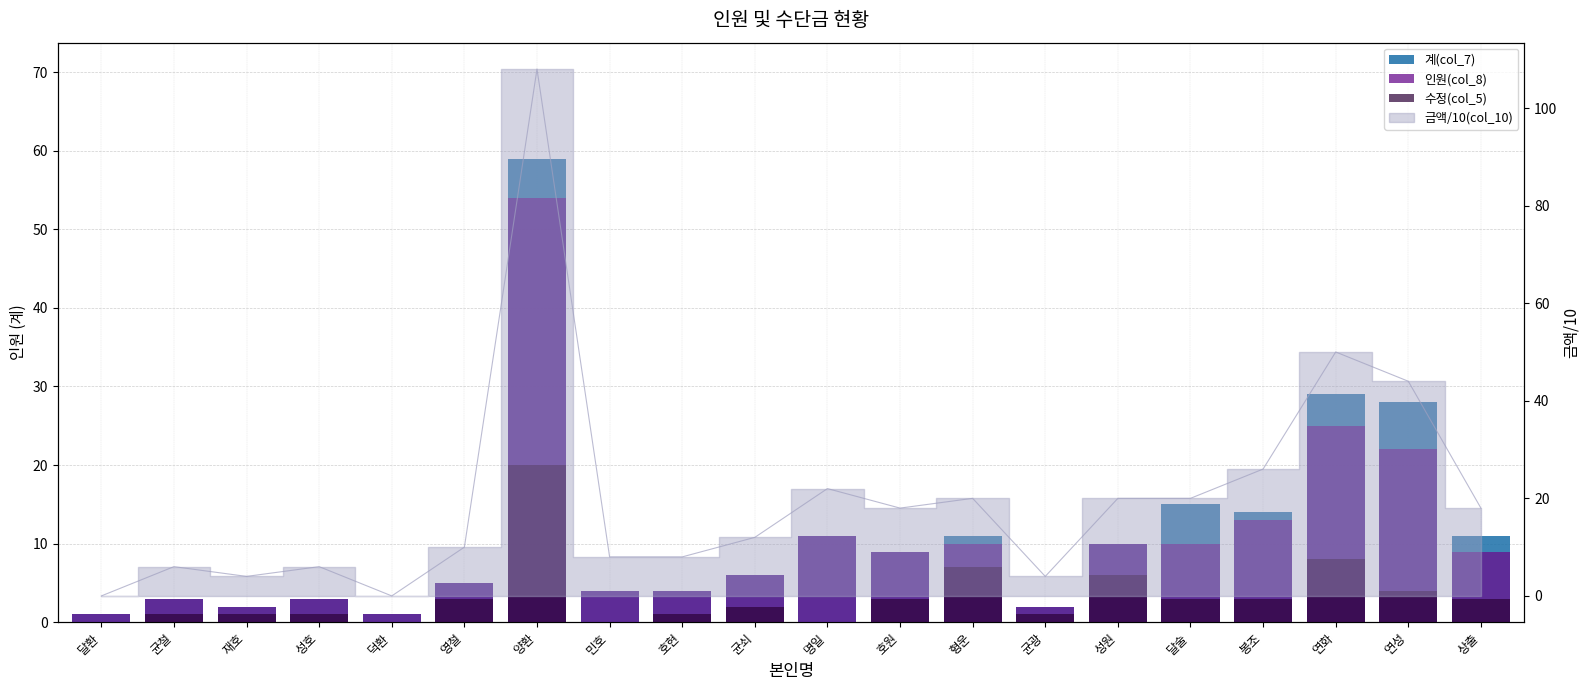

List the labels in order of 계(col_7) value, smallest first.

달환, 덕환, 재호, 균광, 균철, 성호, 민호, 호현, 영철, 균쇠, 호원, 성원, 명일, 형운, 상출, 봉조, 달술, 연성, 연화, 양환